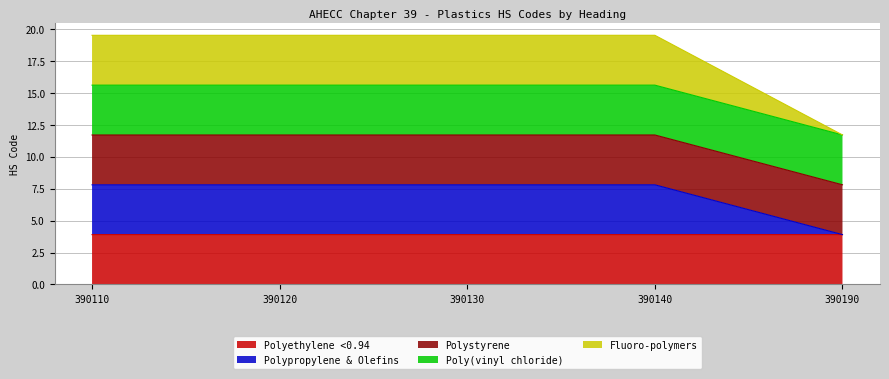

What are all the series names shown in the legend?

Polyethylene <0.94, Polypropylene & Olefins, Polystyrene, Poly(vinyl chloride), Fluoro-polymers